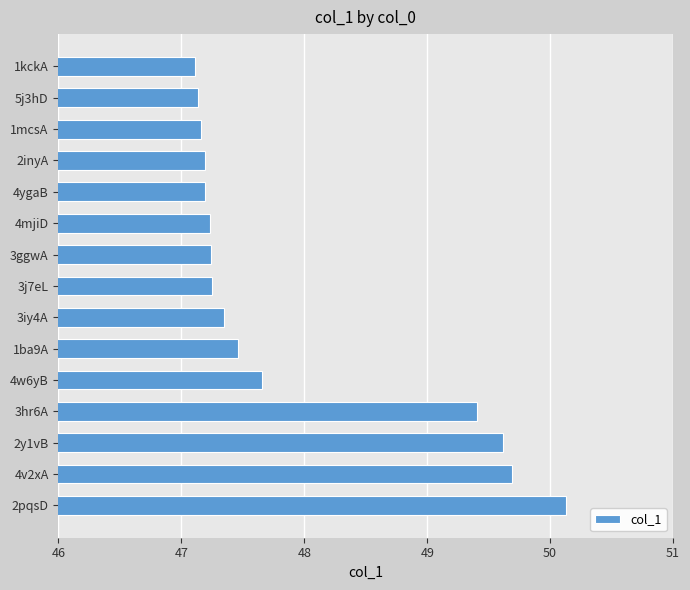

What is the change in value from 4v2xA to 2inyA?

-2.5